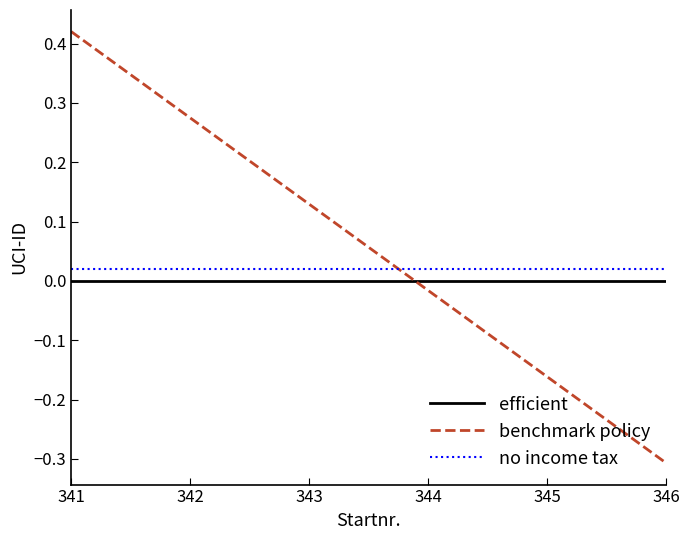

How many categories are shown in the chart?

6